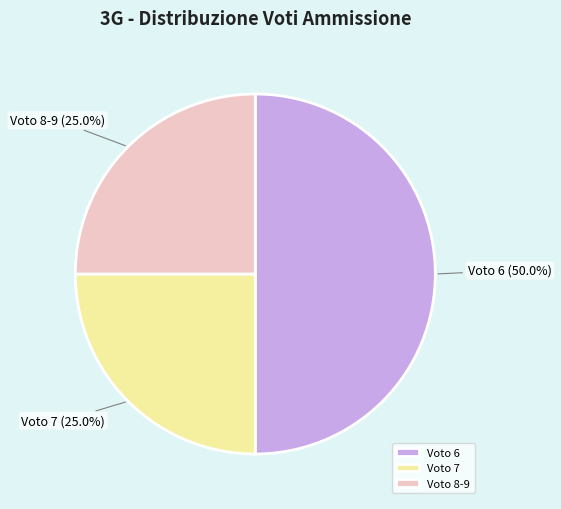

What is the largest slice in the pie chart?

Voto 6